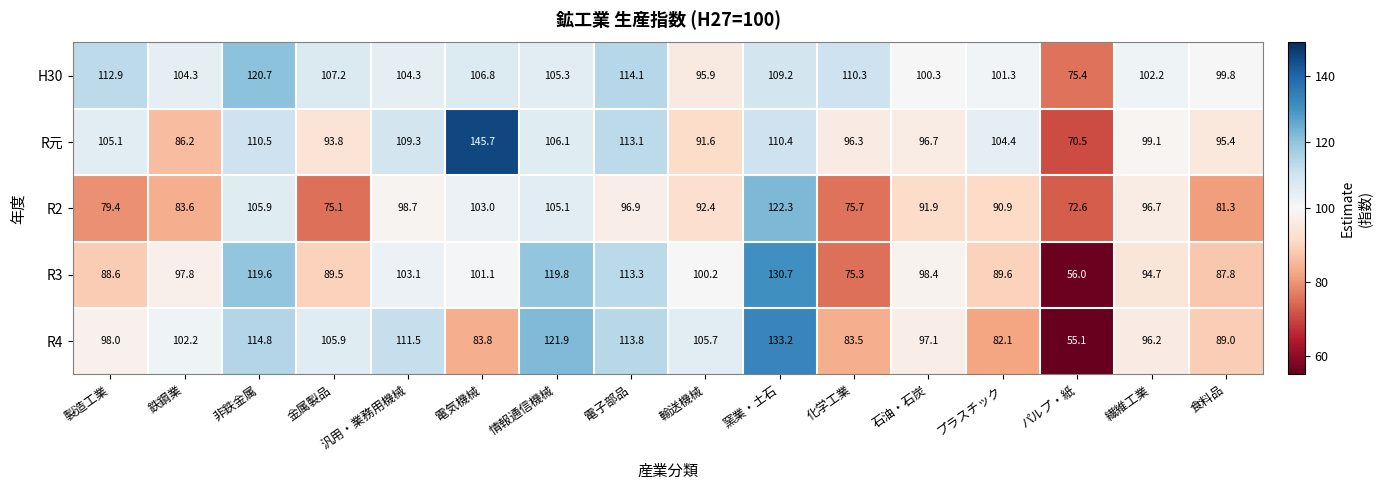

Between 石油・石炭 and パルプ・紙, which series saw the biggest shift?

R3